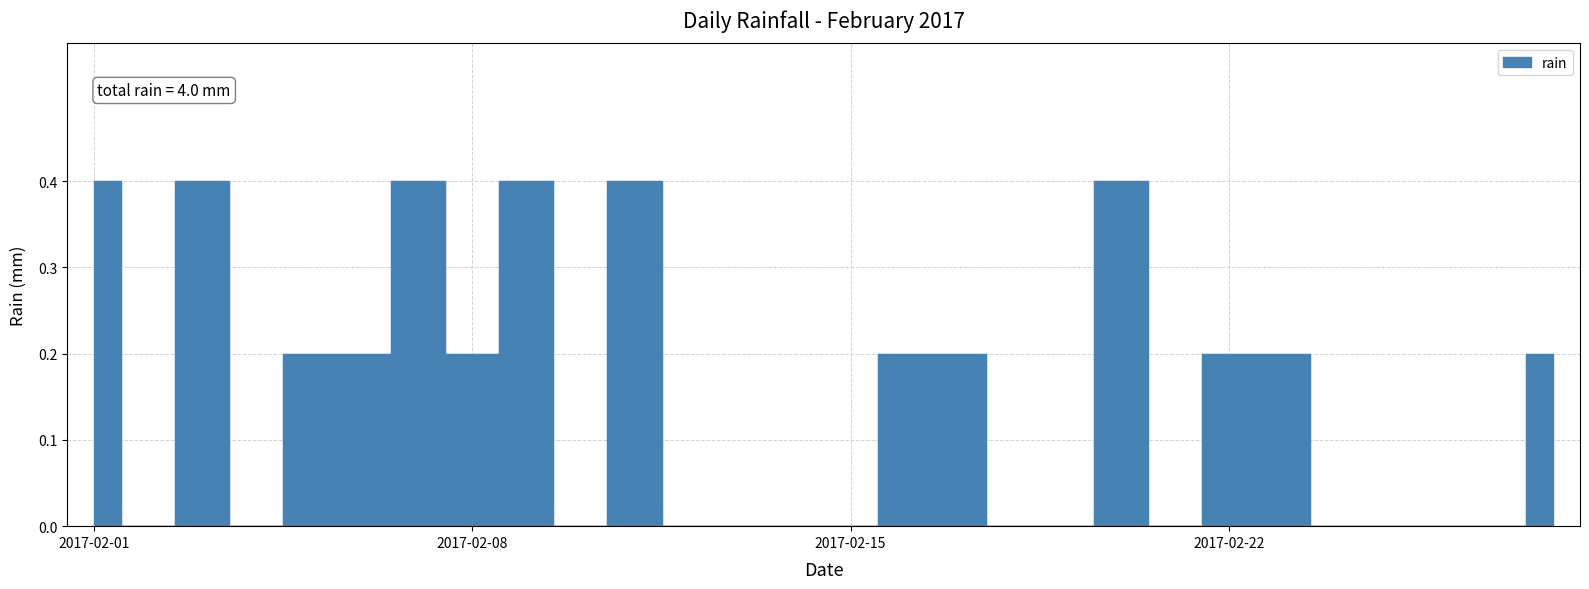

Where is the first local maximum?

2017-02-03